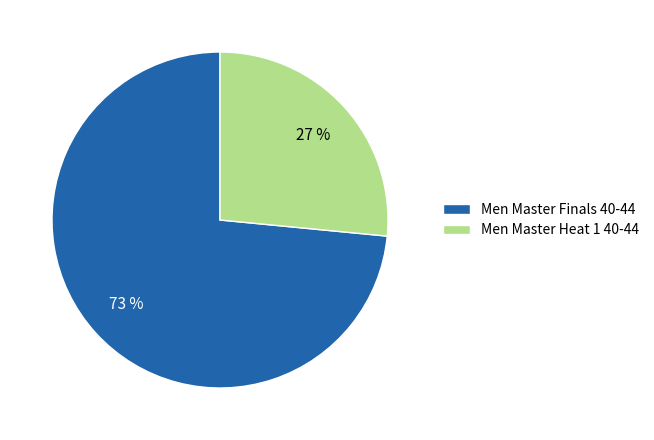

Count the number of slices in the pie.

2